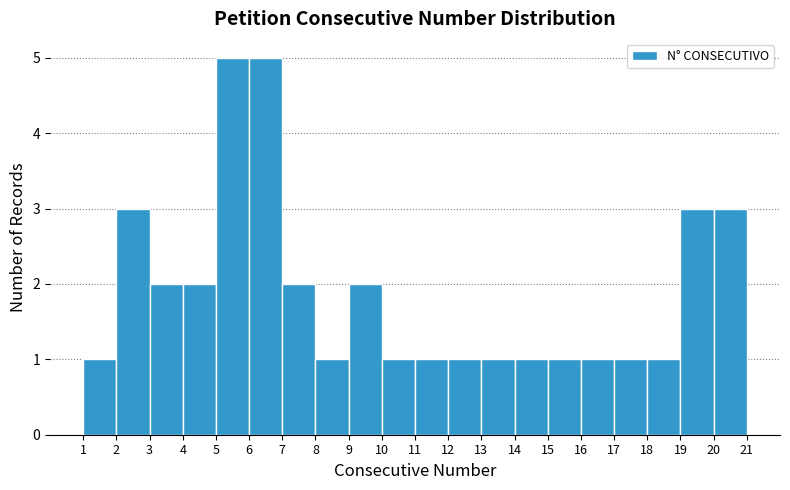

What is the height of the bar covering 2 to 3 on the x-axis? The values are not printed on the chart, so give them approximately, as read against the axis.

3